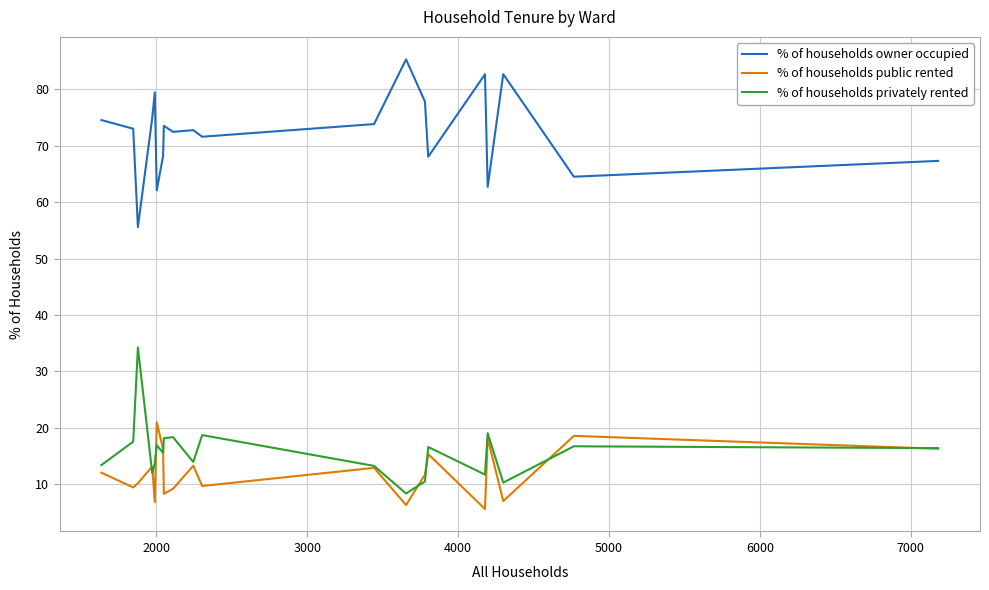

Rank the series by their maximum value, from lowest to highest.

% of households public rented, % of households privately rented, % of households owner occupied